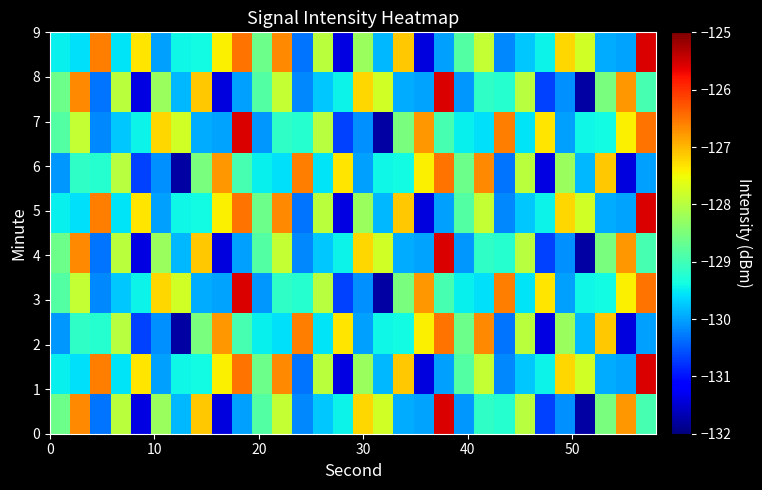

How many distinct data groups are displayed?

10